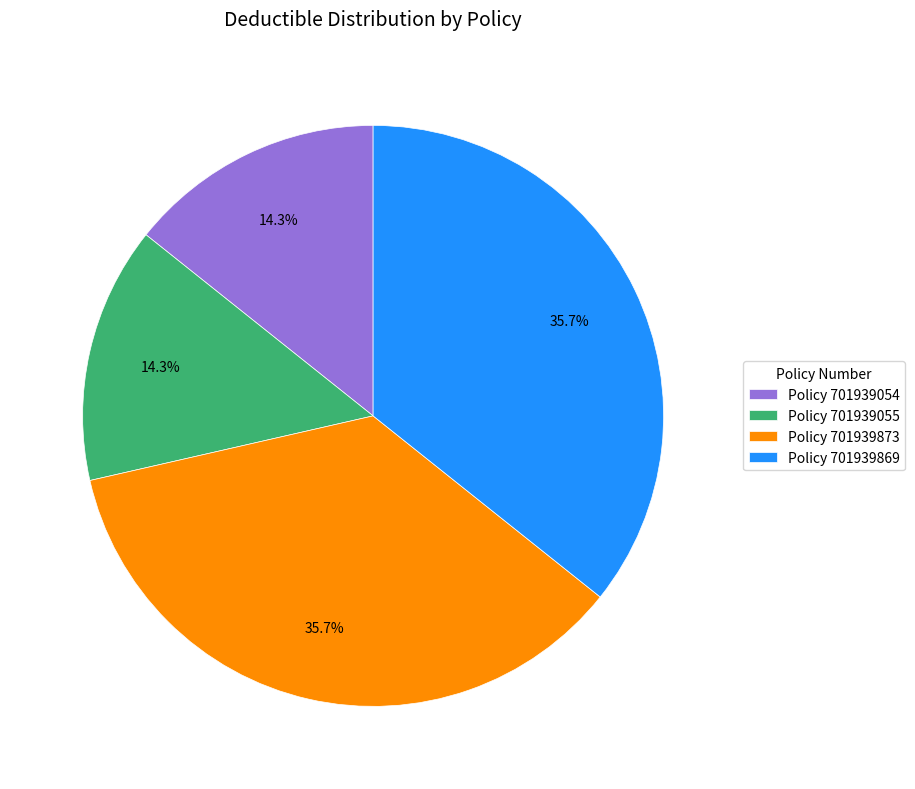

Between Policy 701939055 and Policy 701939869, which is larger?

Policy 701939869